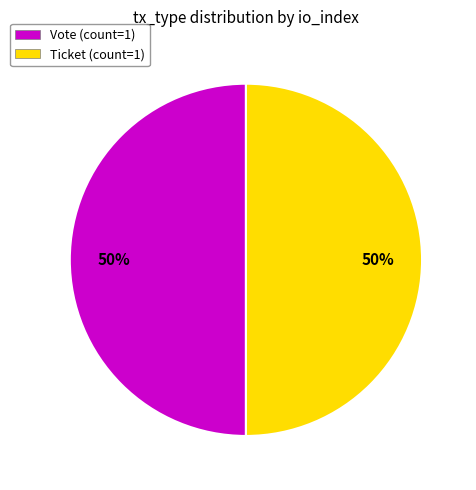

To the nearest percent, what percentage of the pie is Vote (count=1)?

50%